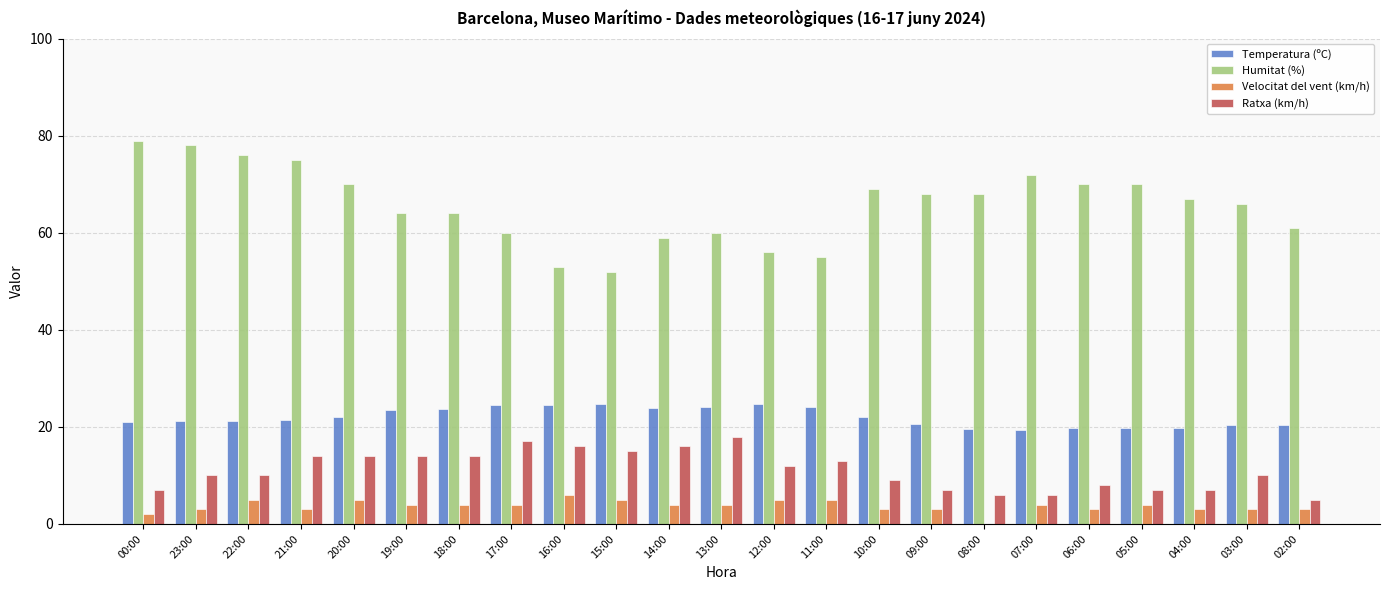

Which series has the largest total across all categories?

Humitat (%)